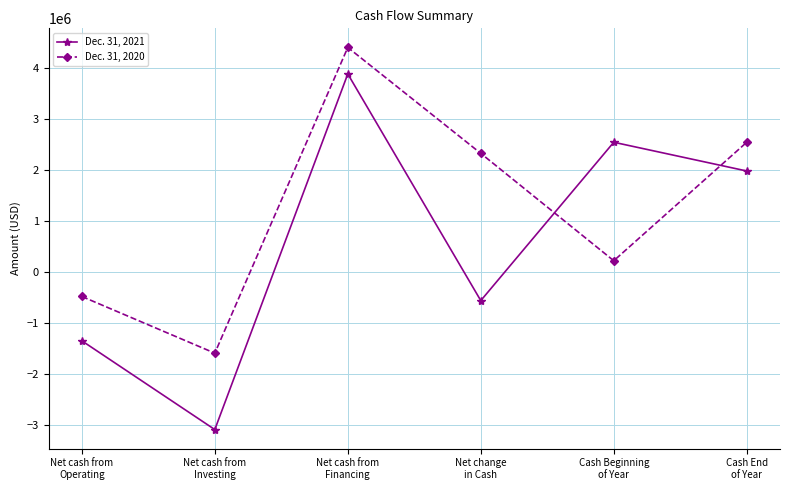

At how many categories does at least one series exceed 256941?

4